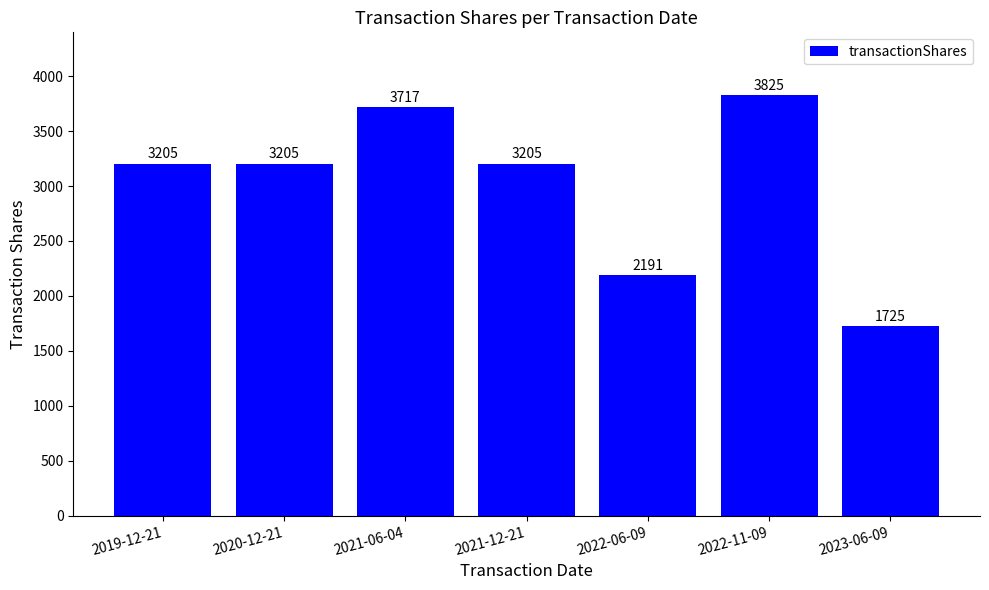

Approximately how many times larger is the value at 2019-12-21 compared to 2020-12-21?

1.0